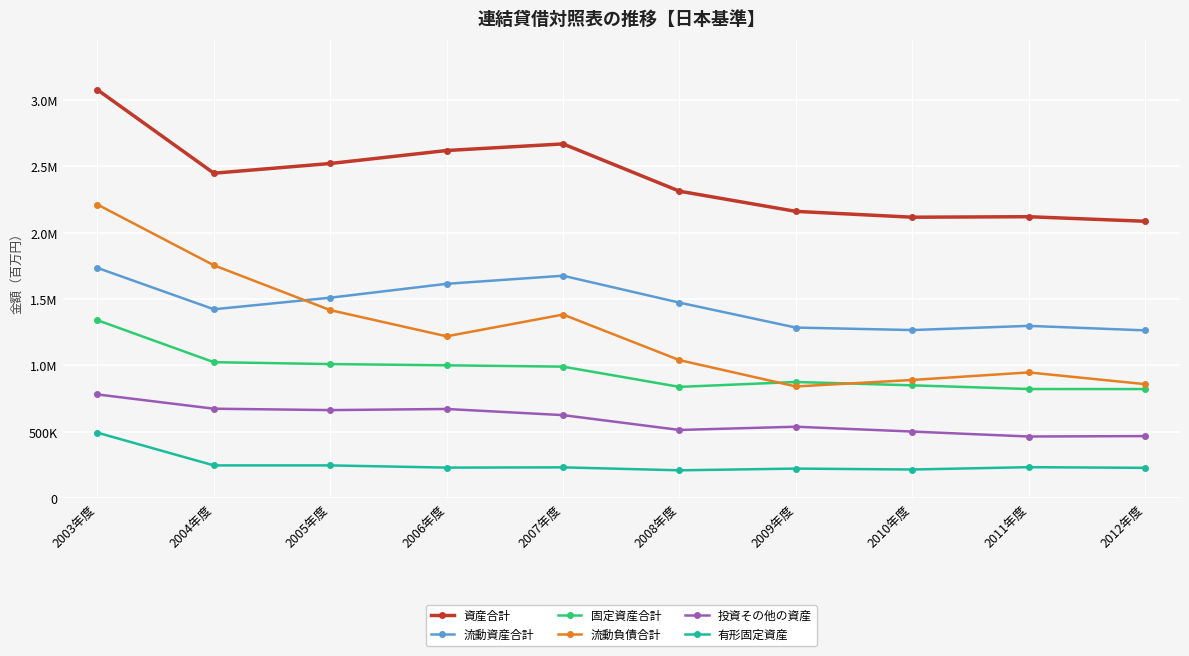

The 流動負債合計 series shows 859010 at 2012年度. True or false?

True